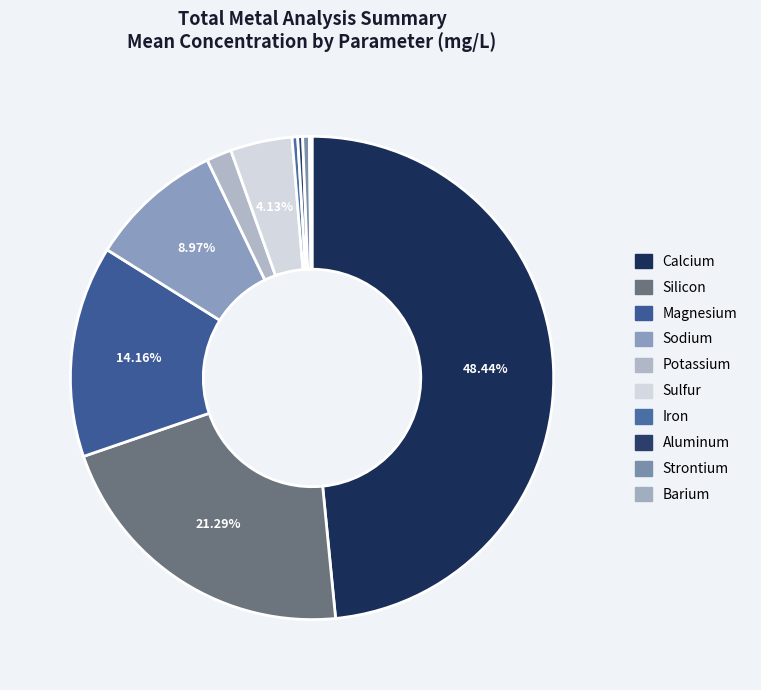

How much of the chart is everything except Potassium?

98.3%